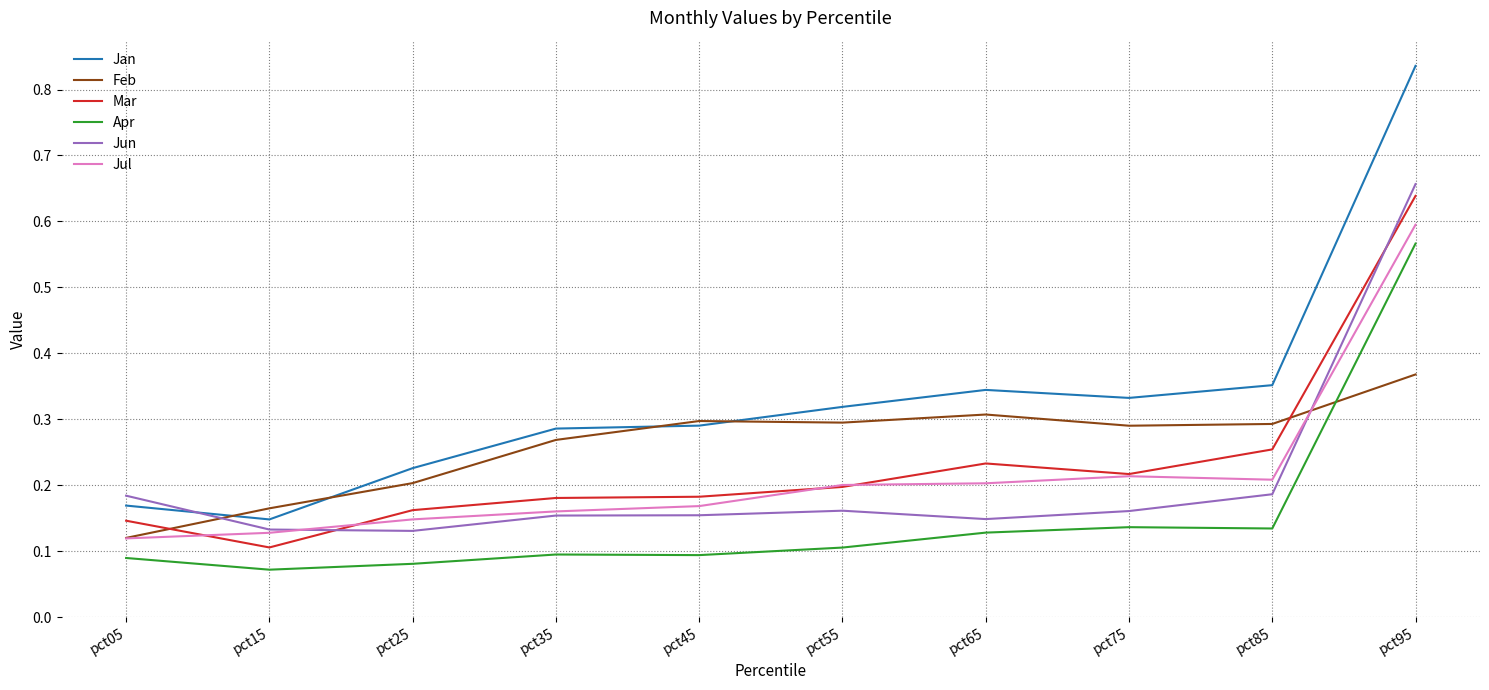

Which series has the largest range (max minus min)?

Jan